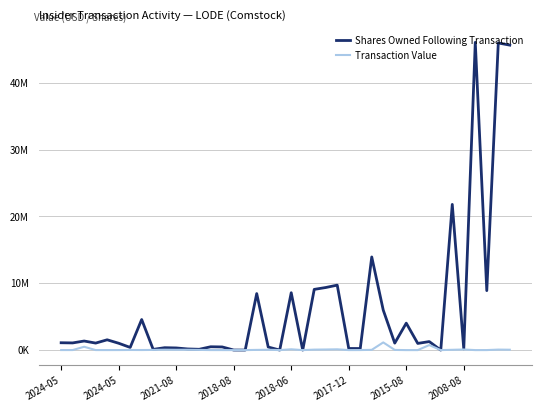

True or false: Shares Owned Following Transaction and Transaction Value cross at least once.

False